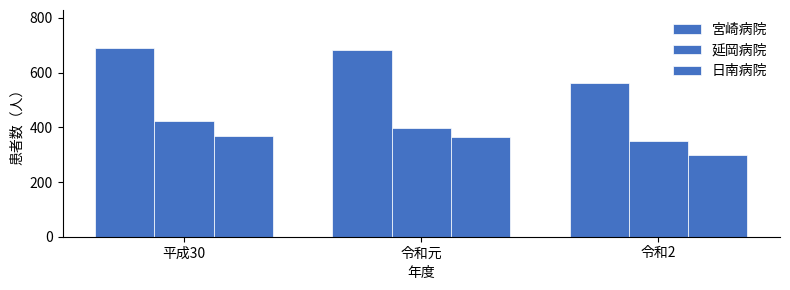

Which category has the lowest value across all series?

令和2